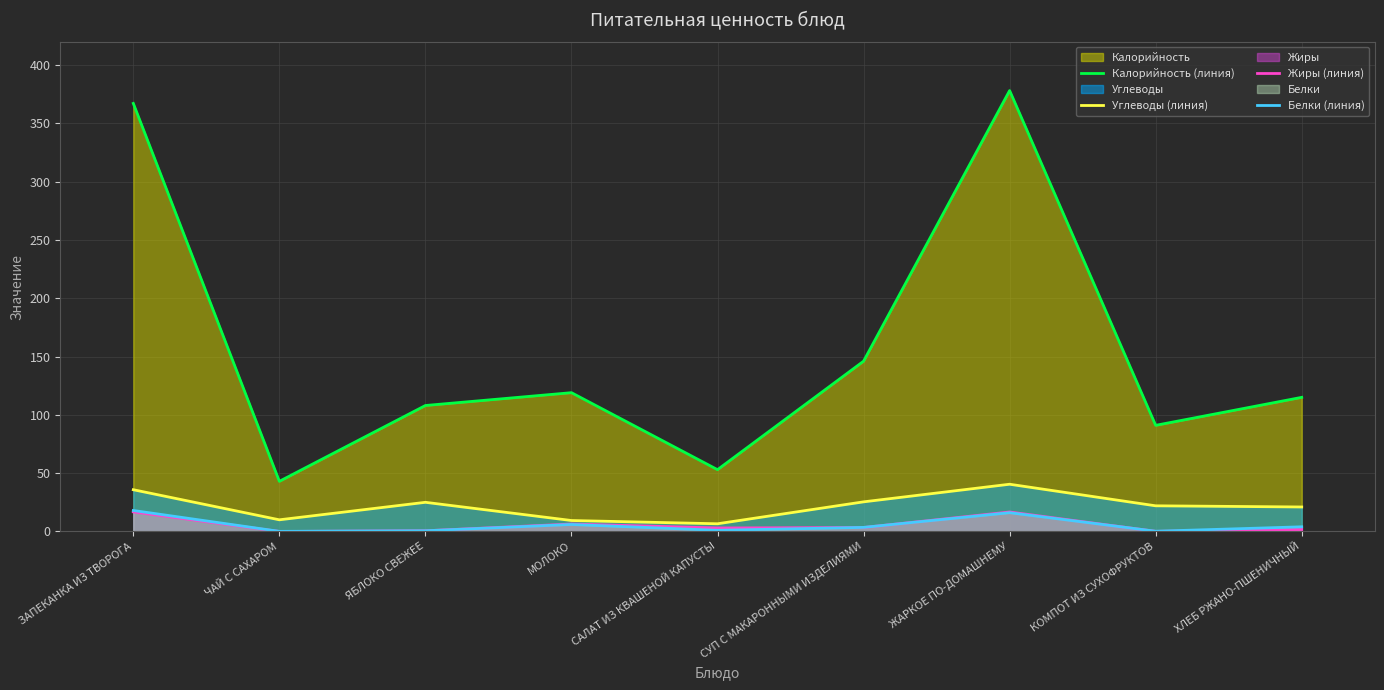

Between СУП С МАКАРОННЫМИ ИЗДЕЛИЯМИ and ЖАРКОЕ ПО-ДОМАШНЕМУ, which series saw the biggest shift?

Калорийность (линия)